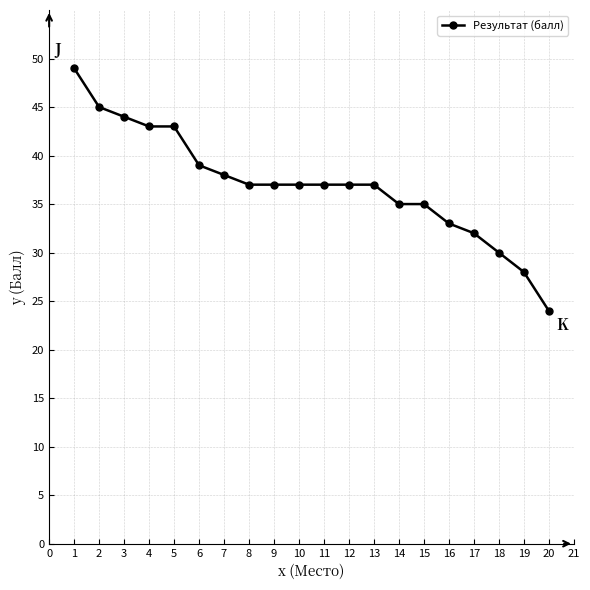

What is the value of the 2nd point from the left?

45